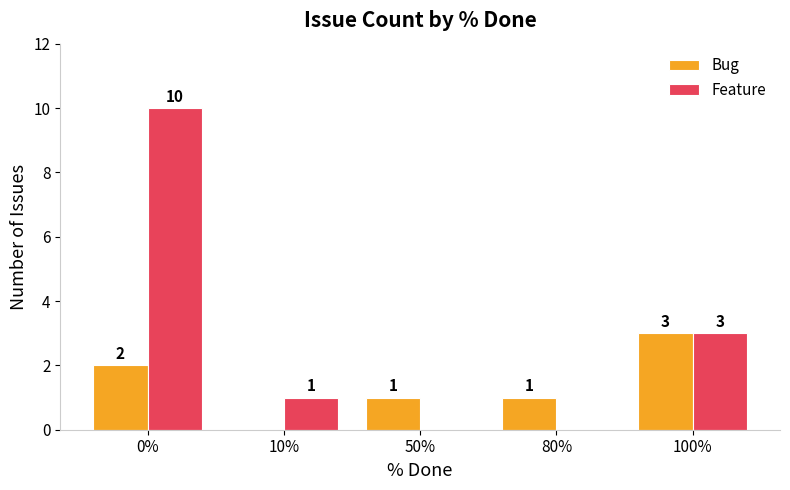

Reading left to right, list all the values displayed in this chart.

Bug: 2	0	1	1	3
Feature: 10	1	0	0	3